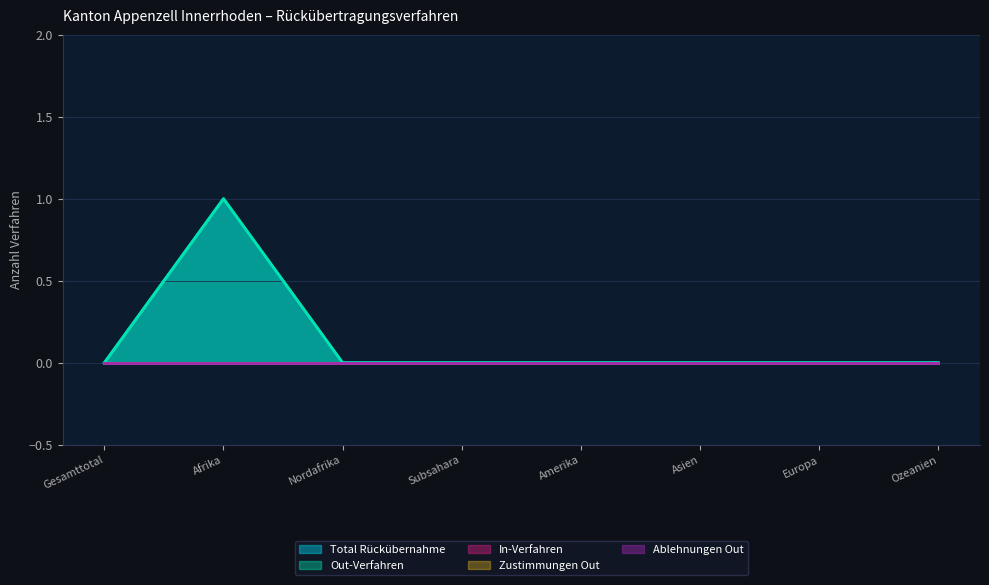

What is the label of the 8th point from the left?

Ozeanien